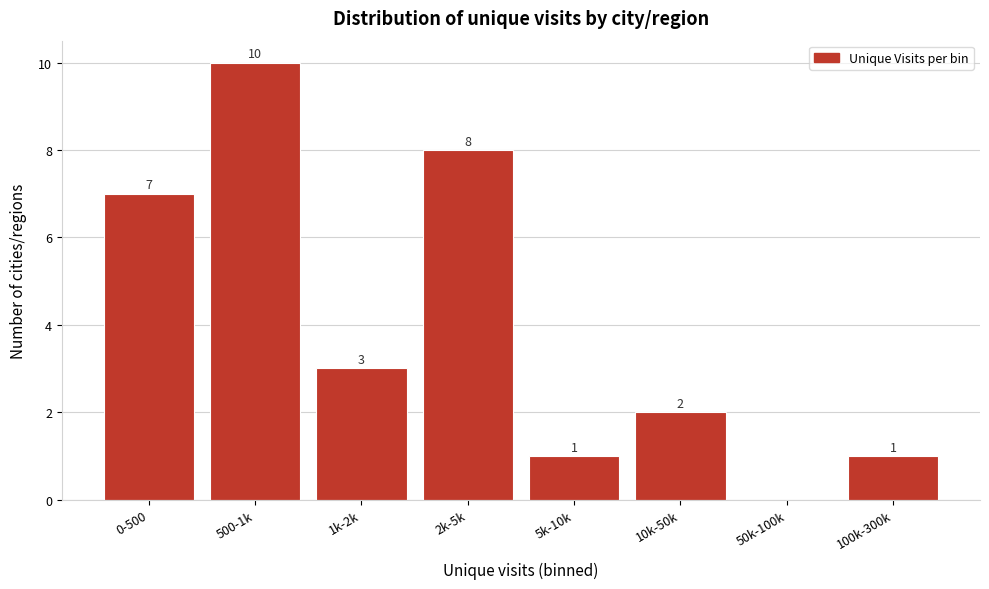

Reading left to right, what are all the values shown in this chart?

0-500=7	500-1k=10	1k-2k=3	2k-5k=8	5k-10k=1	10k-50k=2	50k-100k=0	100k-300k=1